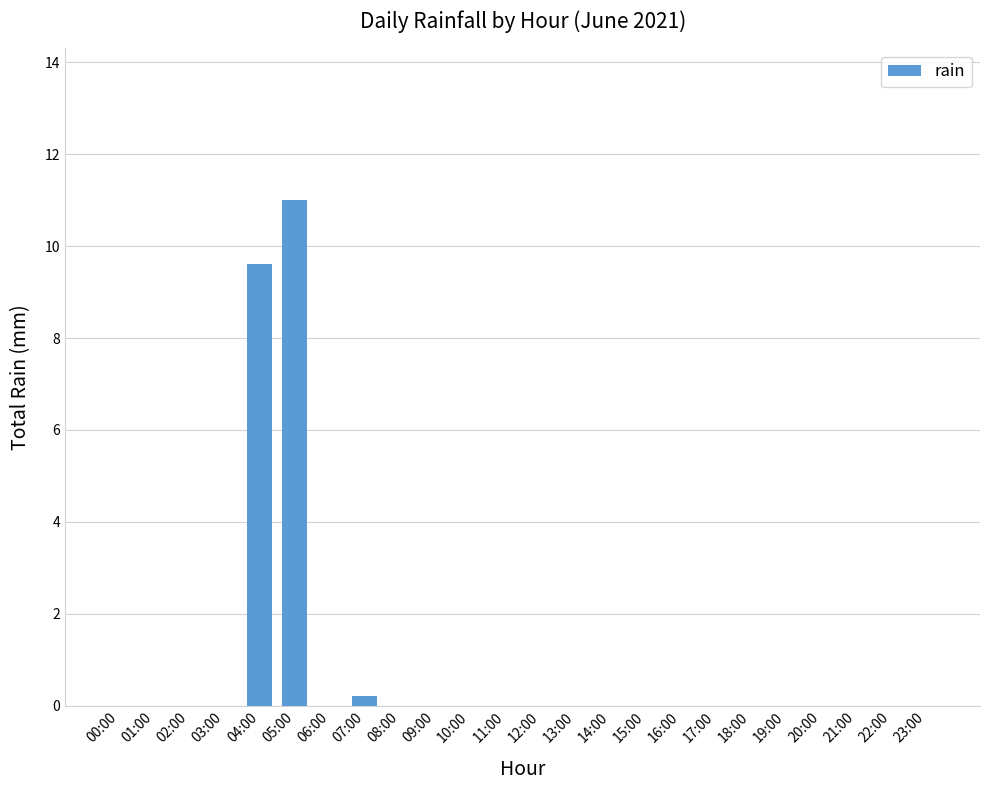

Count the number of categories in the chart.

24